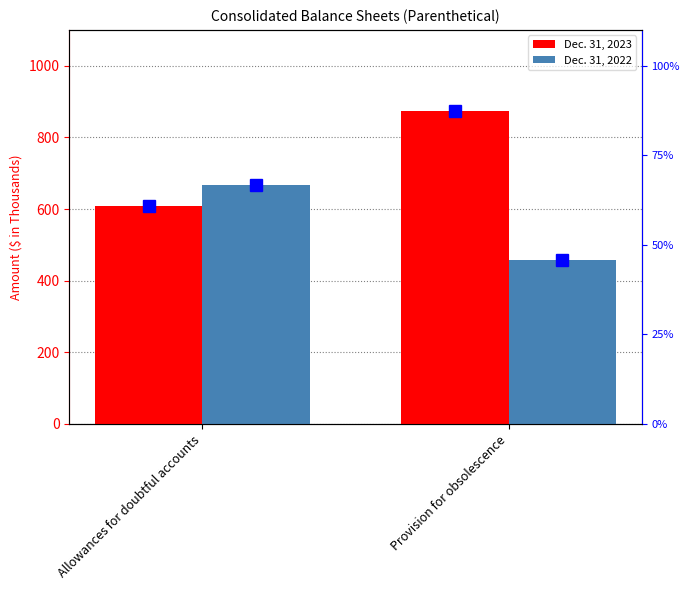

Reading left to right, transcribe all the data shown in this chart.

Dec. 31, 2023: 608	875
Dec. 31, 2022: 668	457
percentile 2023: 608	875
percentile 2022: 668	457